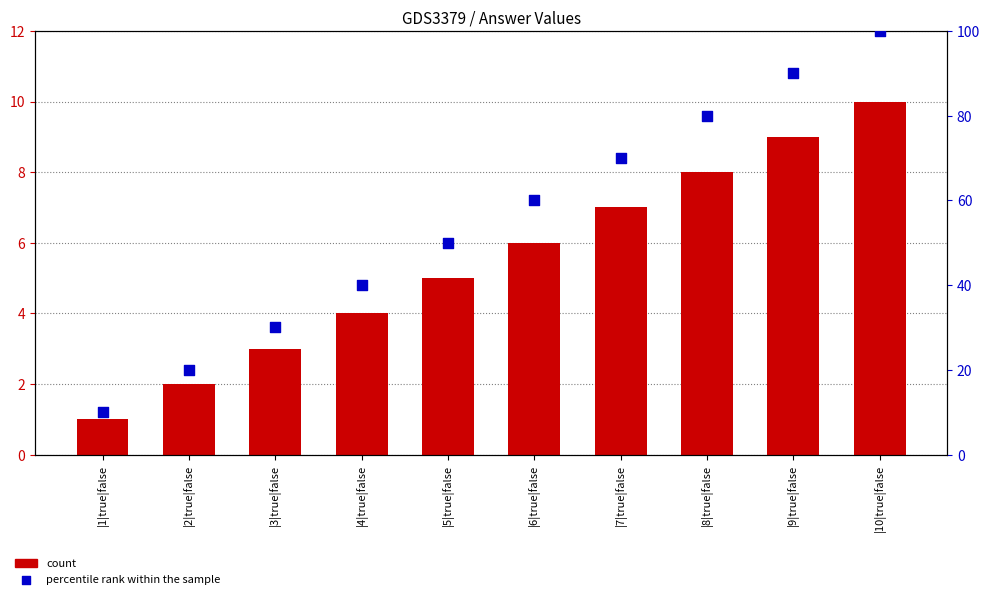

Is the value of percentile rank within the sample at |4|true|false greater than the value of count at |3|true|false?

Yes